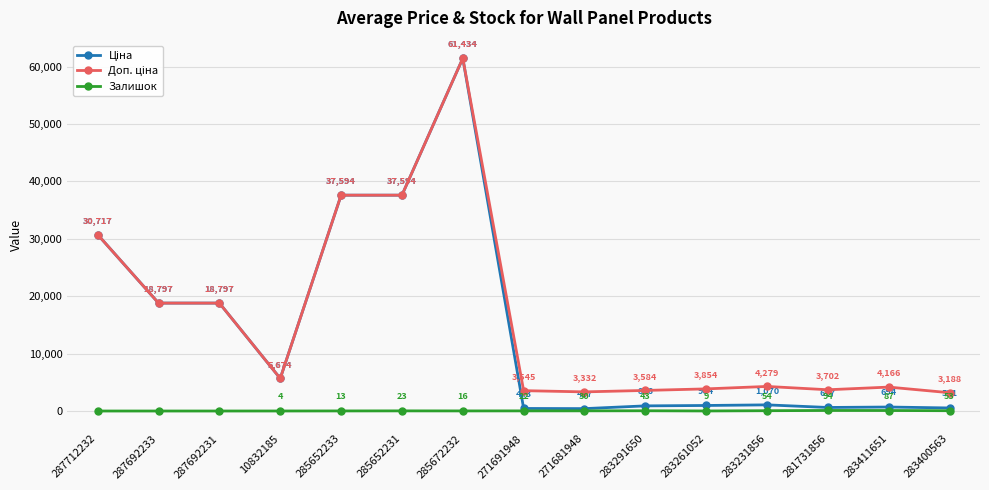

At which label does Залишок first exceed 22?

285652231